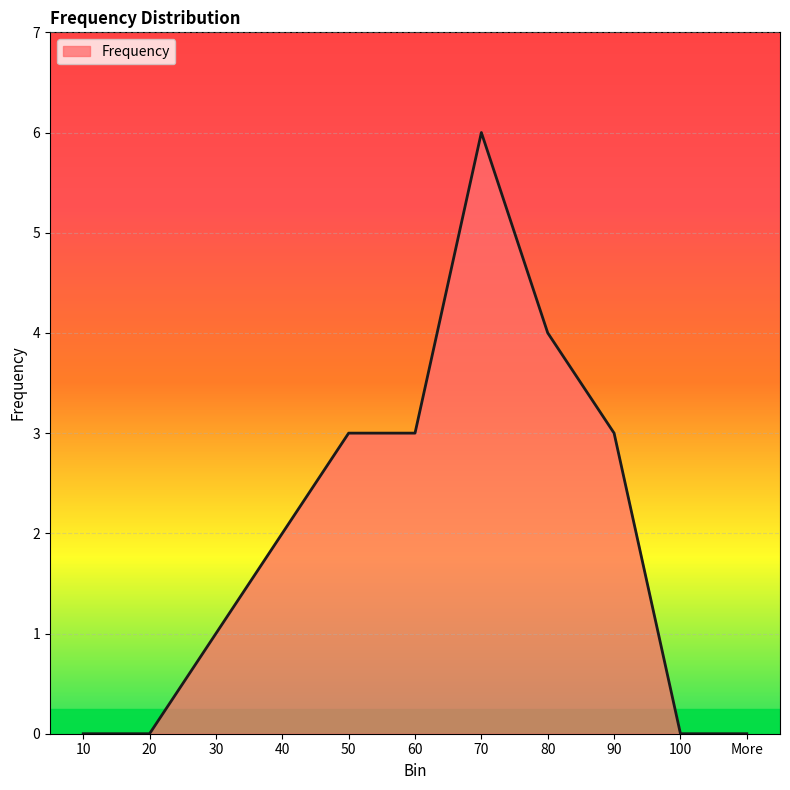

What is the maximum value shown in the chart?

6